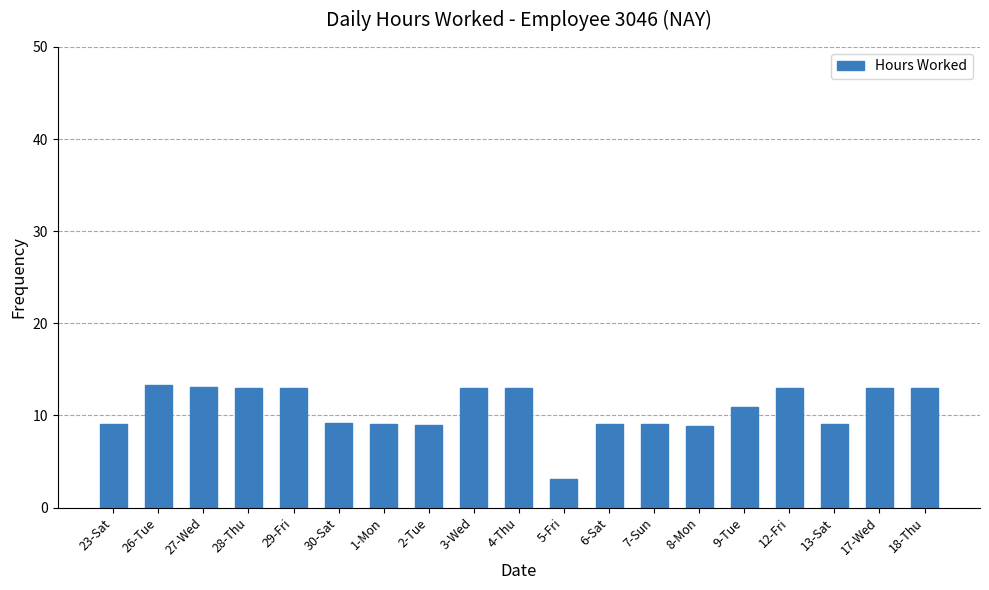

What is the label of the 12th bar from the left?

6-Sat